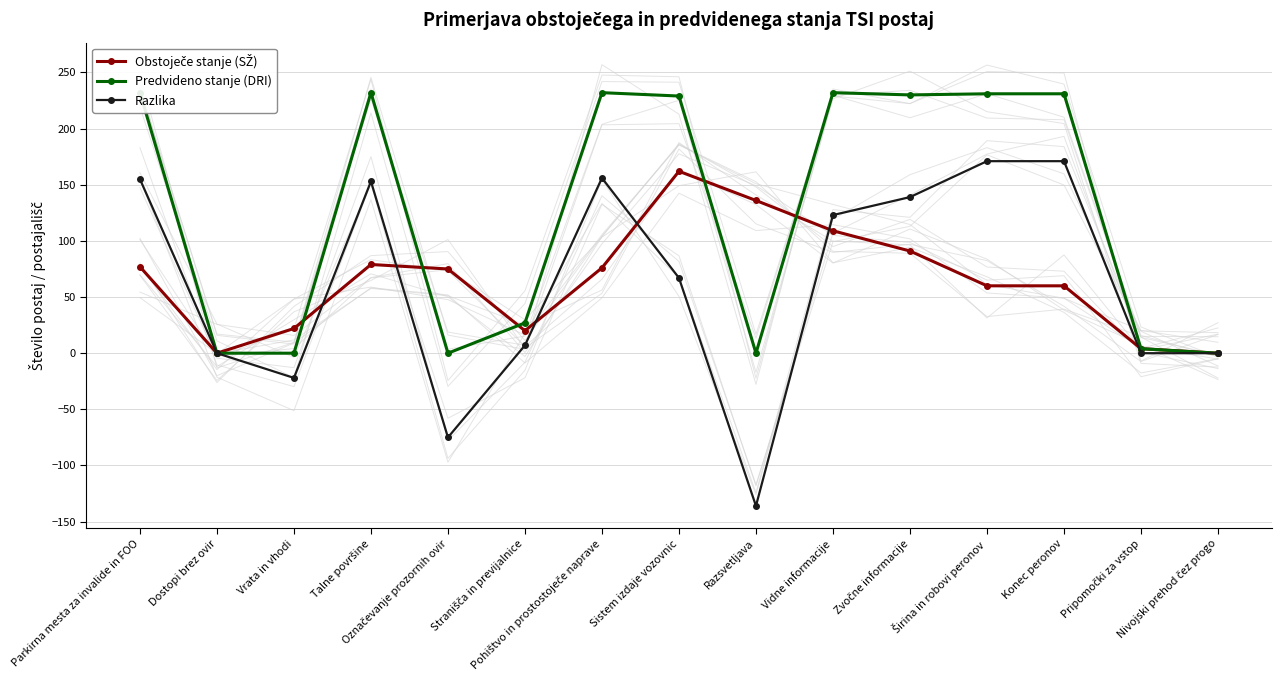

What position from the left is Dostopi brez ovir?

2